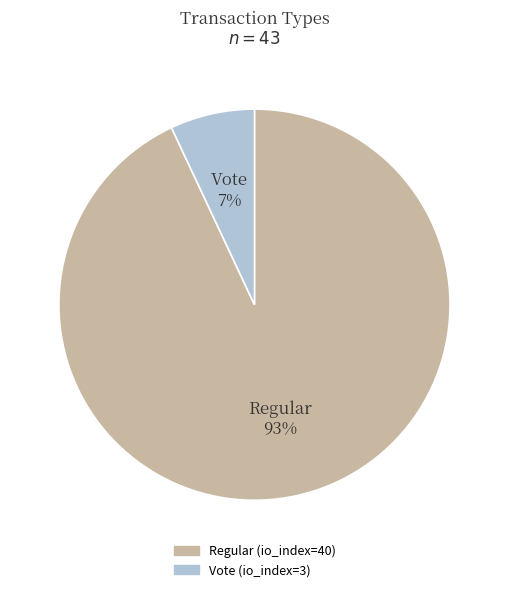

To the nearest percent, what is the difference between the largest and smallest slice percentages?

86%